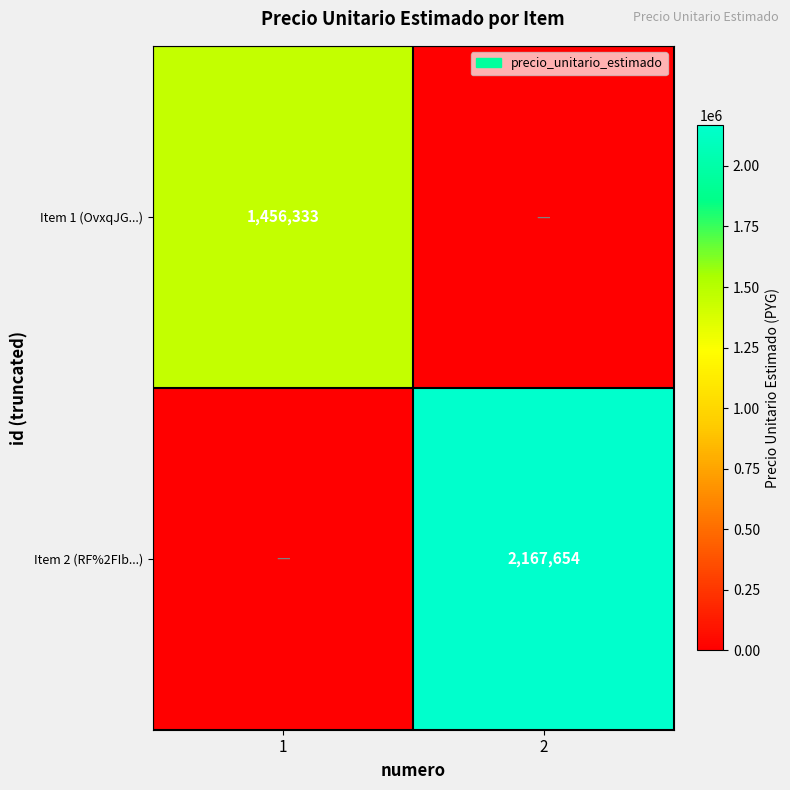

At how many categories does at least one series exceed 1337565?

2